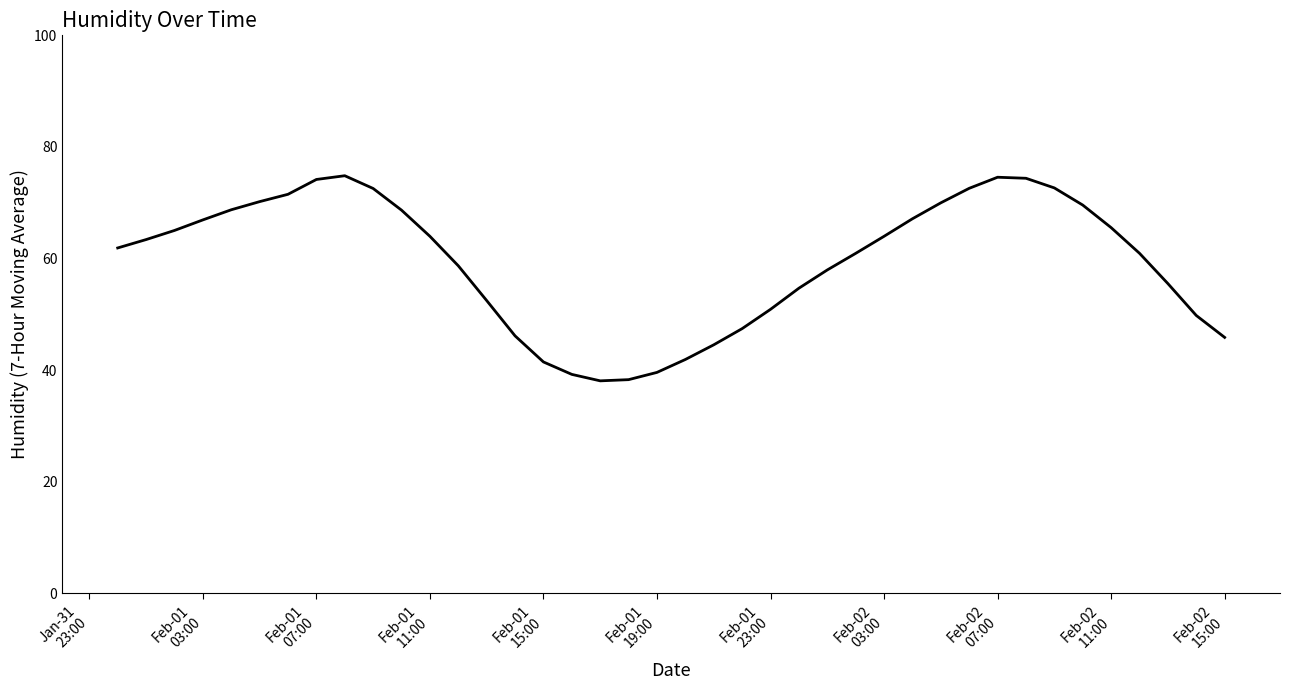

What is the difference between the maximum and minimum values?

36.8